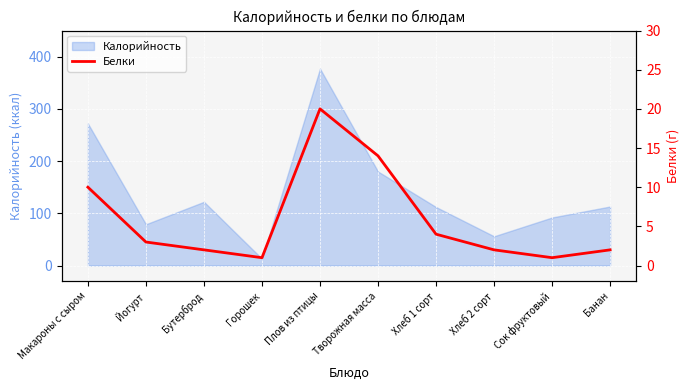

Does the chart display data point markers on the line(s)?

No